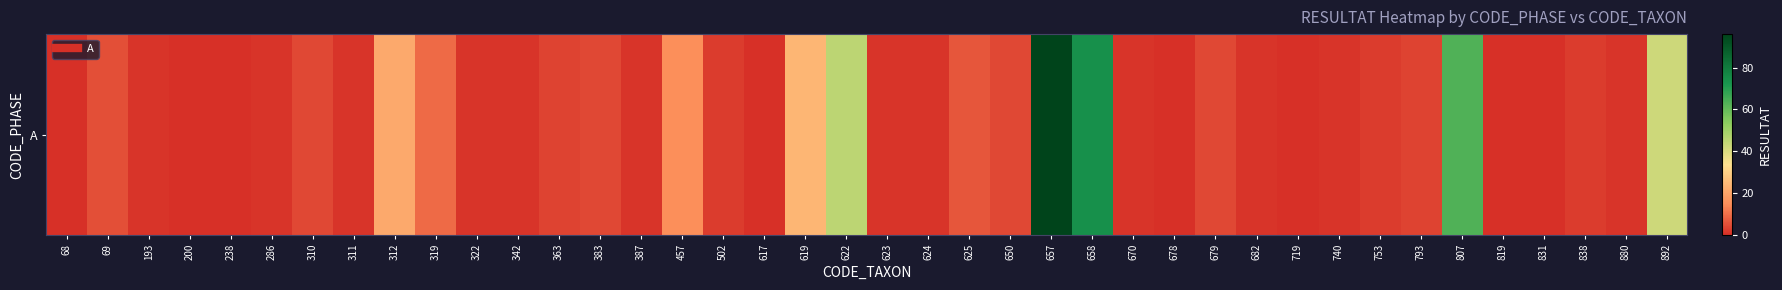

What is the difference between the maximum and minimum values?

96